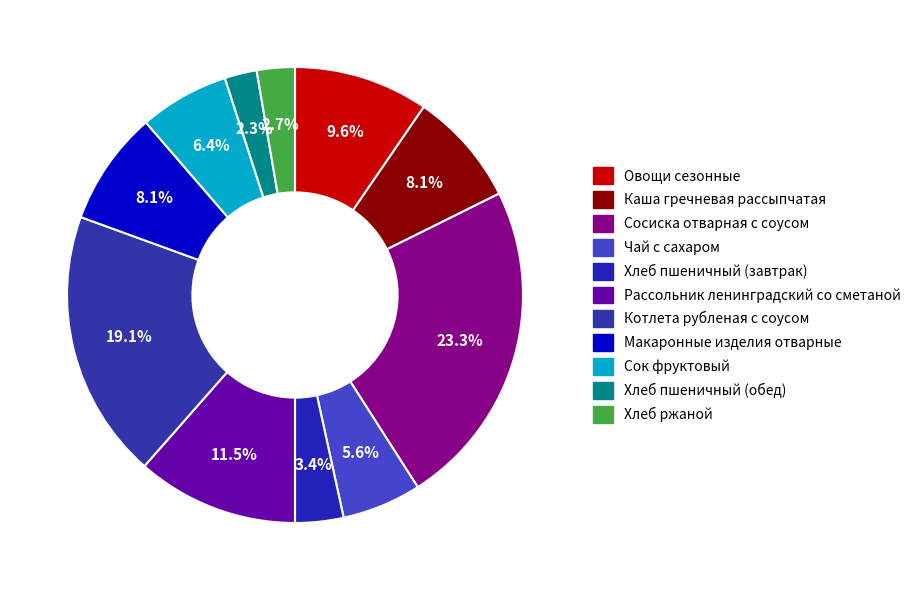

Which has a higher value, Хлеб пшеничный (обед) or Рассольник ленинградский со сметаной?

Рассольник ленинградский со сметаной